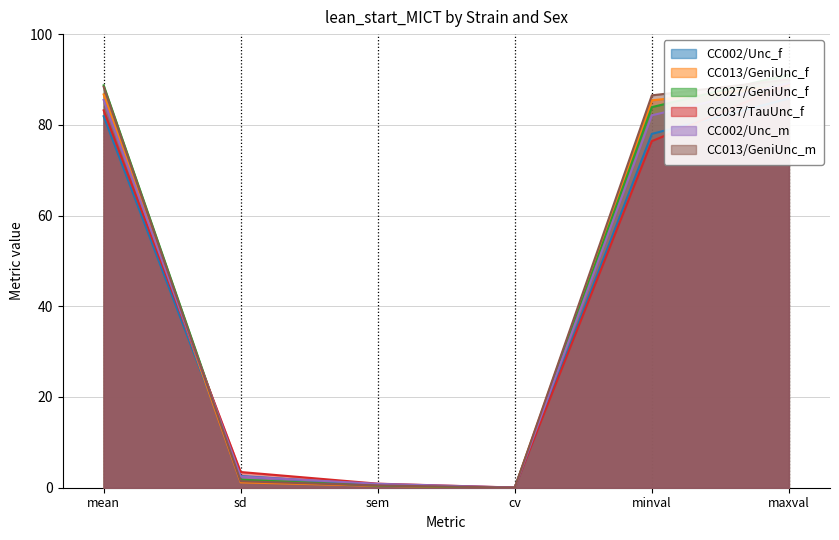

Between cv and maxval, which is larger?

maxval